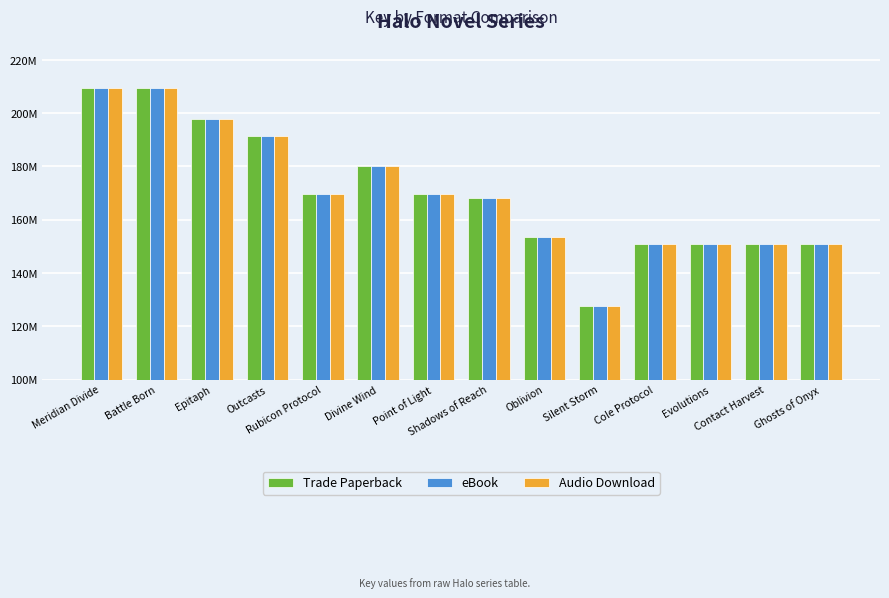

Reading left to right, extract all data points from this chart.

Trade Paperback: 209305842	209304187	197978717	191592725	169709172	180340335	169707181	168175718	153697973	127668821	150946858	150947281	150946454	150946100
eBook: 209305842	209304187	197978717	191592725	169709172	180340335	169707181	168175718	153697973	127668821	150946858	150947281	150946454	150946100
Audio Download: 209305842	209304187	197978717	191592725	169709172	180340335	169707181	168175718	153697973	127668821	150946858	150947281	150946454	150946100